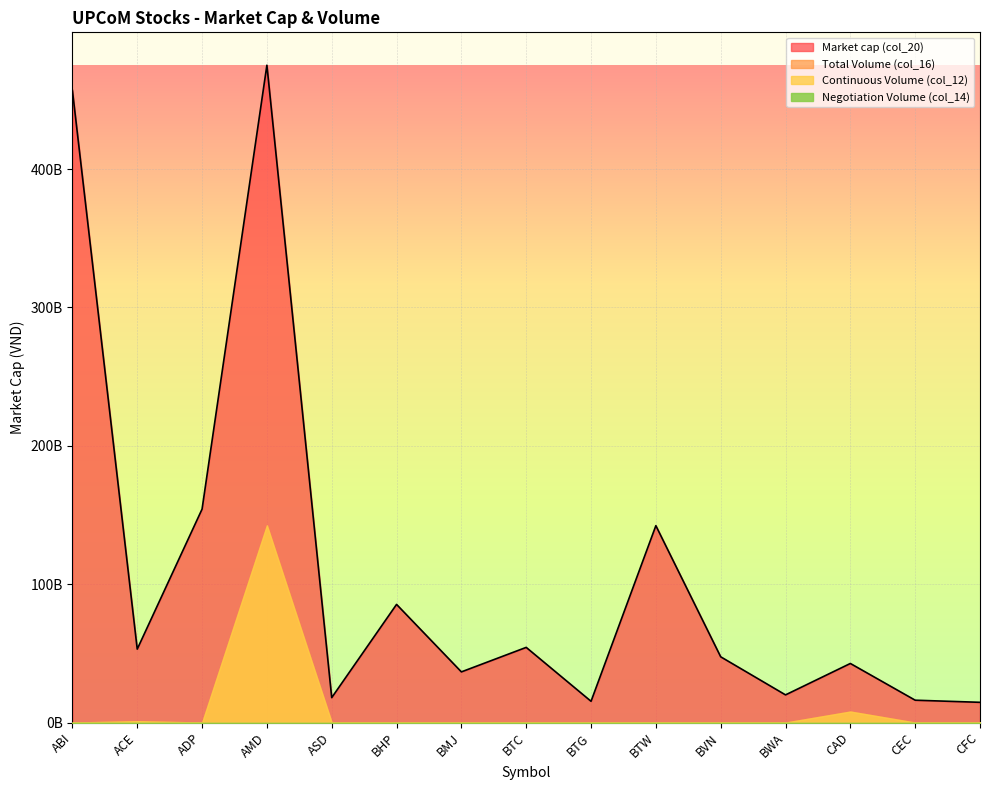

What is the difference between the maximum and minimum values in the Market cap (col_20) series?

460444320000